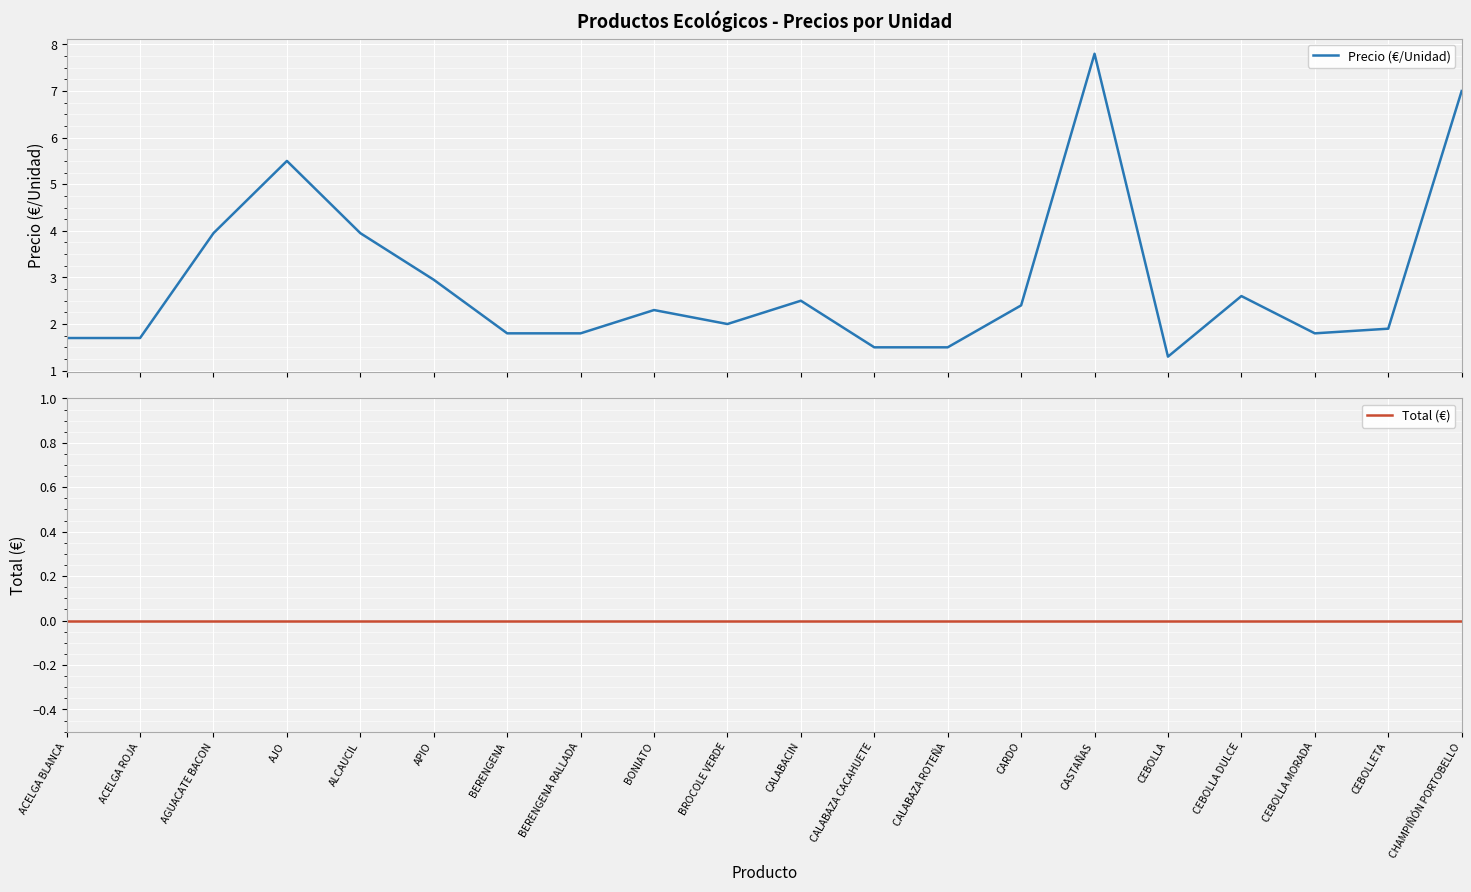

At CASTAÑAS, list the series in order from largest to smallest.

Precio (€/Unidad), Total (€)